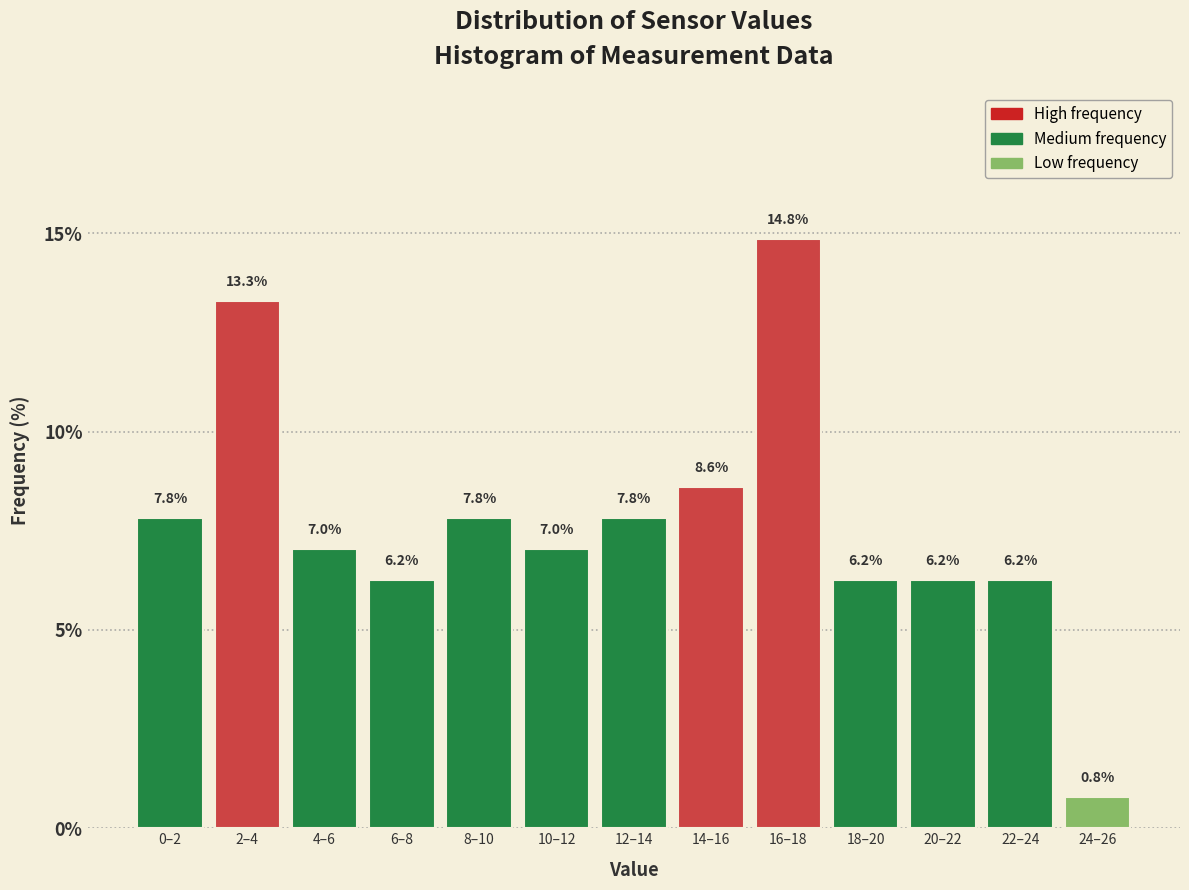

Which has a higher value, 24–26 or 22–24?

22–24